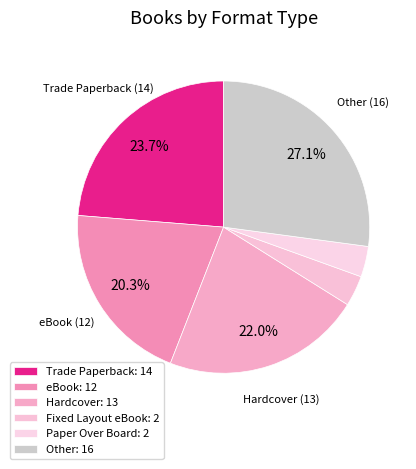

Count the number of slices in the pie.

6